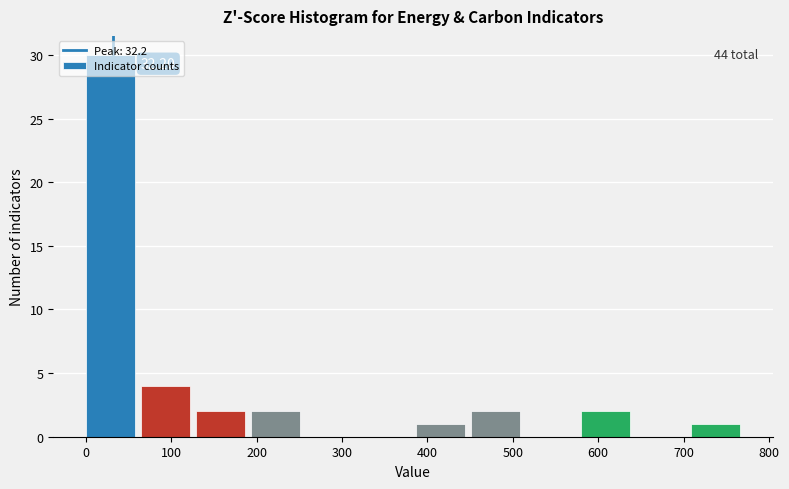

Which range on the x-axis has the tallest bar?

0 to 60